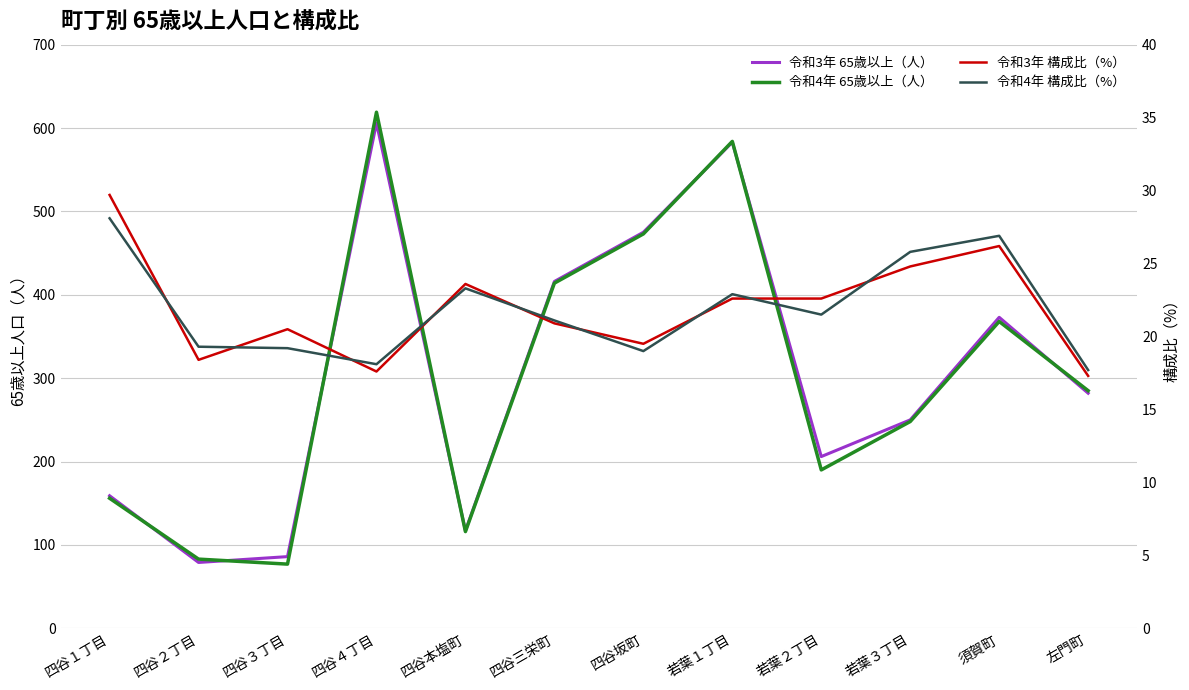

What is the total value across all series at 四谷１丁目?

372.8